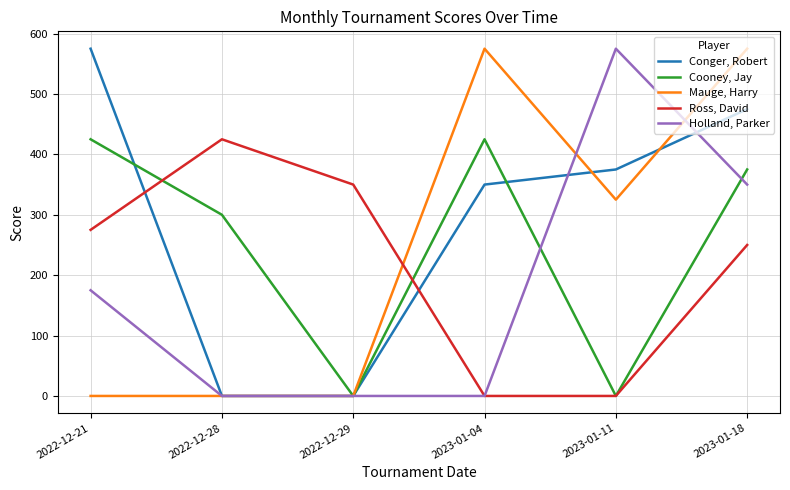

What is the spread (max minus min) of values at 2022-12-29?

350